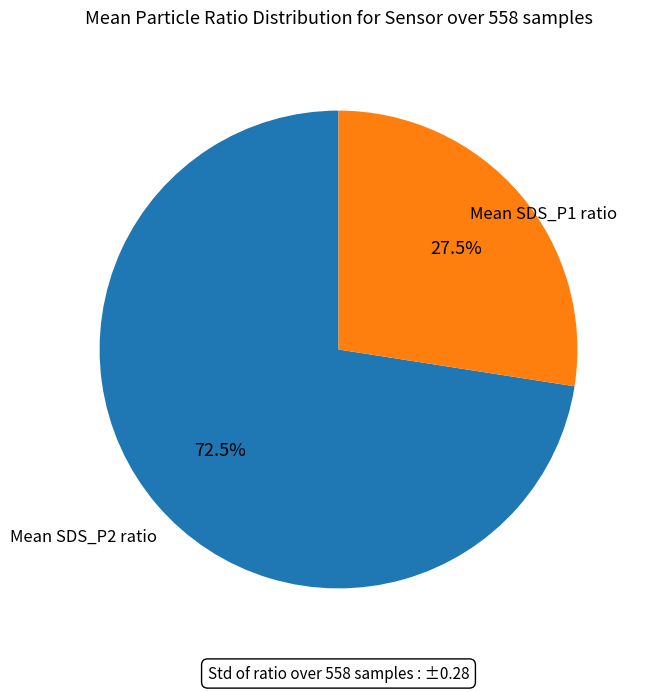

Is there a majority slice in this chart?

Yes